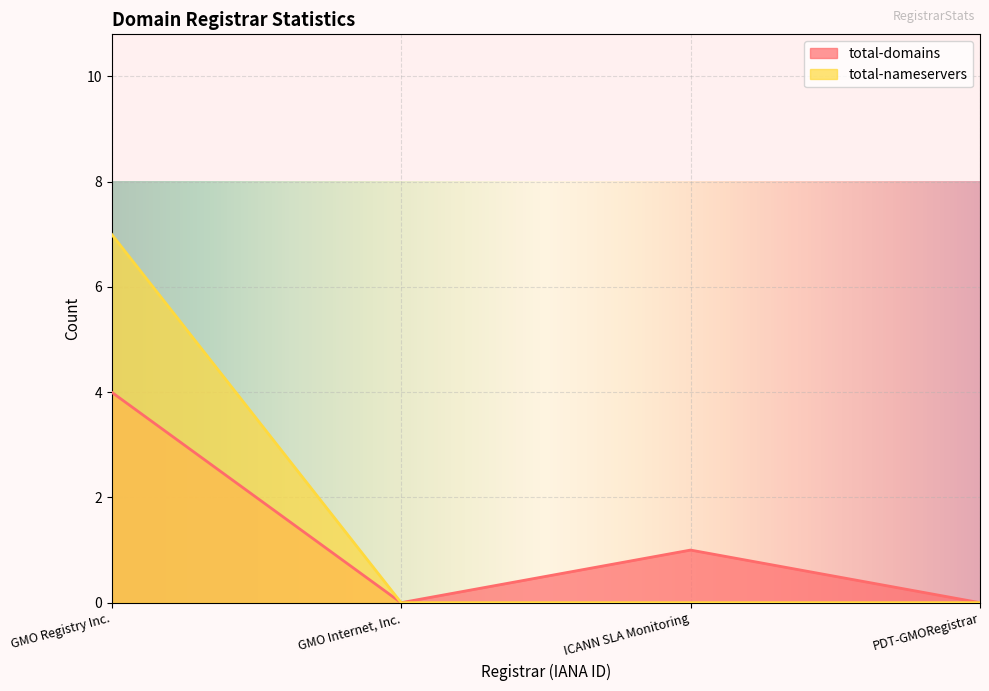

Where is the first local maximum for total-domains?

ICANN SLA Monitoring